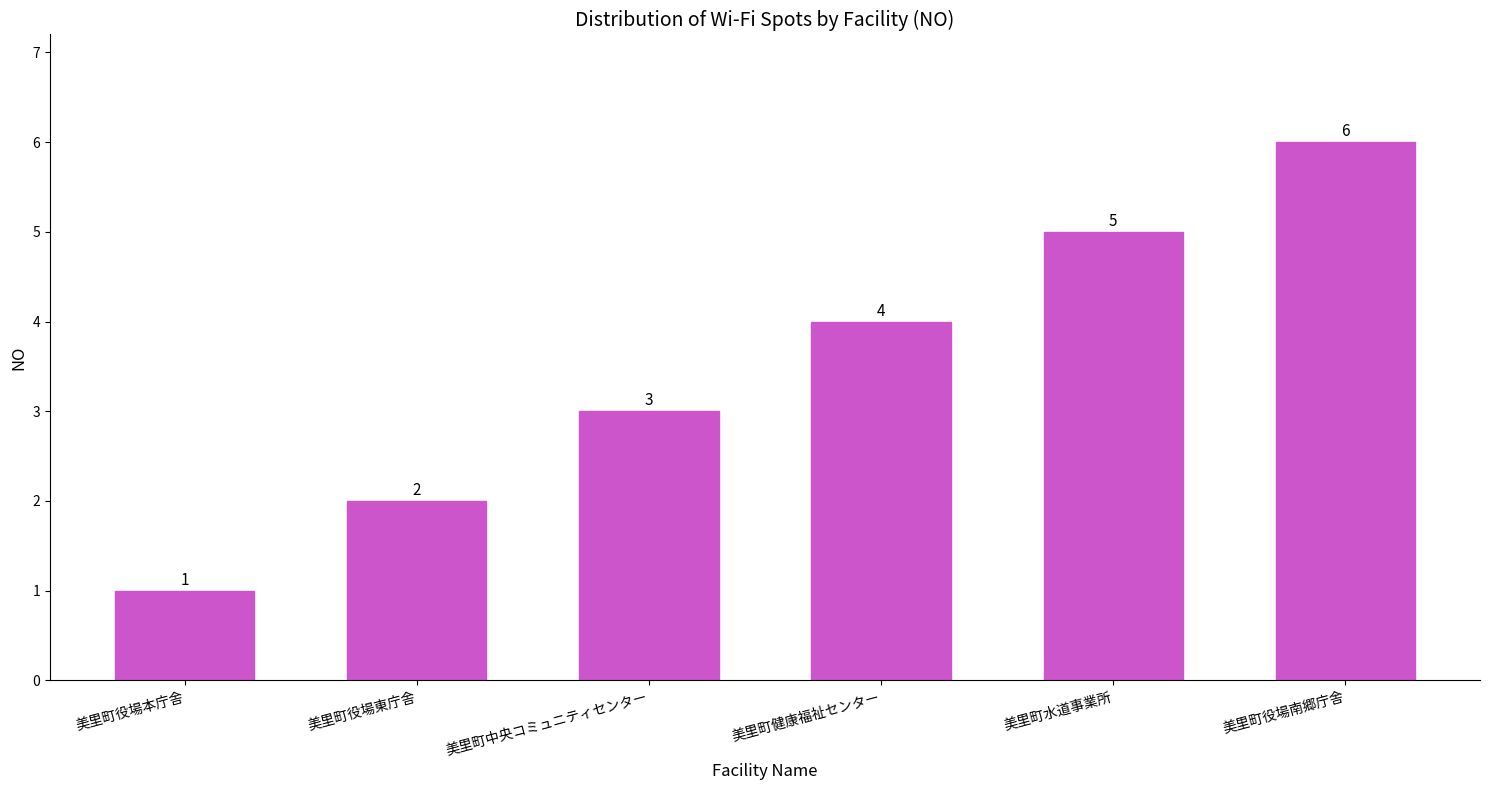

What is the sum of all values?

21